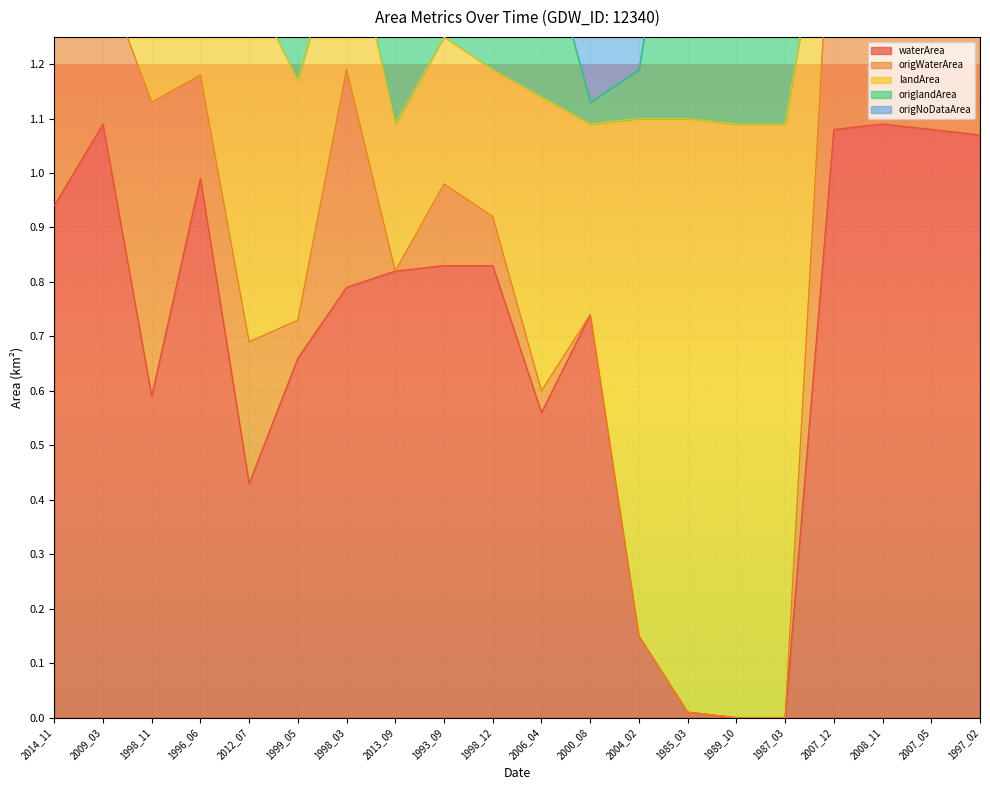

True or false: waterArea has a value of 0.0 at 1985_03.

True